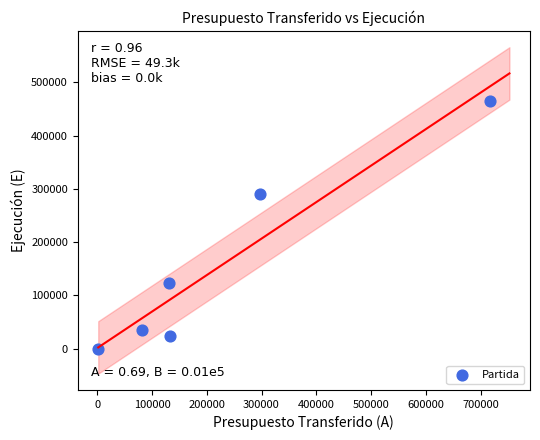

What Y value in the scatter plot is closest to 232837?

291170.6